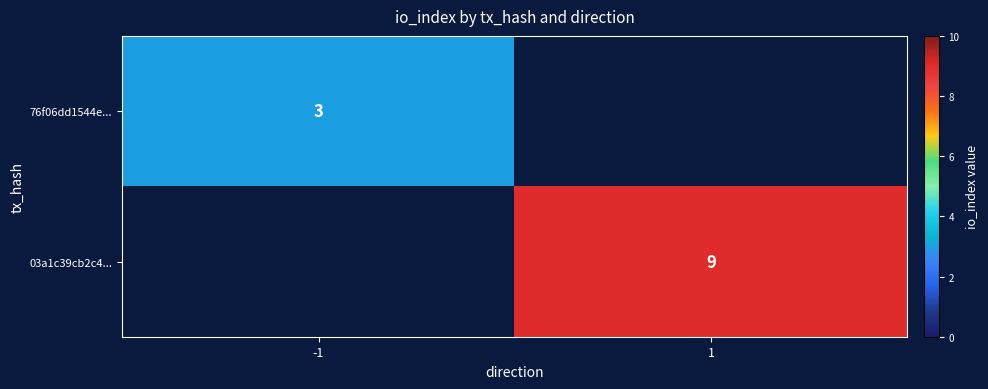

How many series are shown in this chart?

2